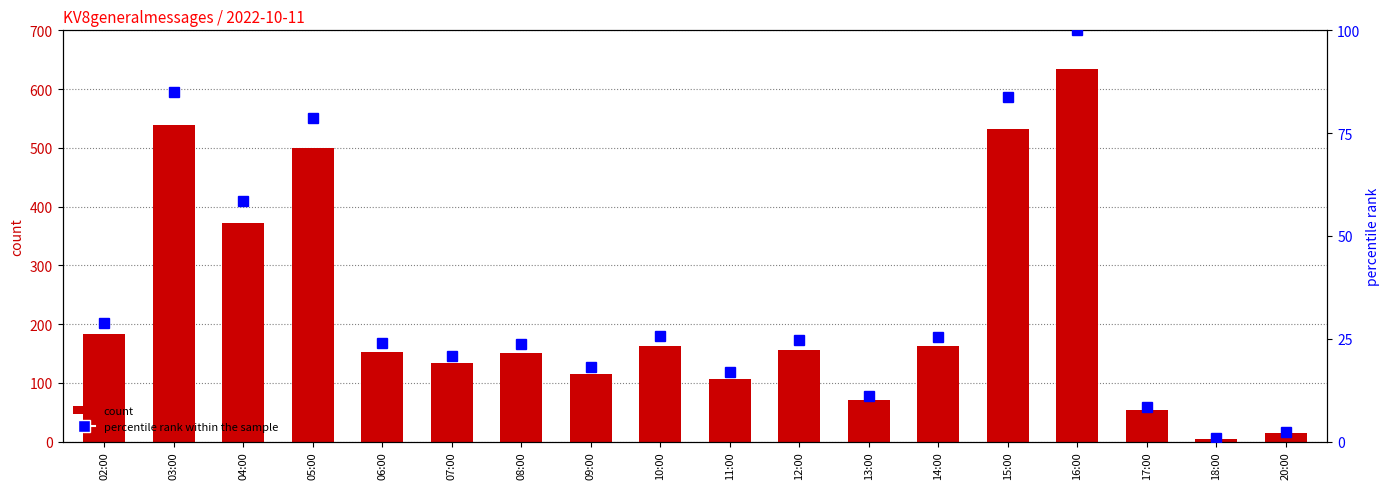

Reading left to right, transcribe all the data shown in this chart.

count: 183.0	539.0	372.0	500.0	152.0	133.0	151.0	115.0	163.0	107.0	156.0	70.0	162.0	532.0	635.0	54.0	5.0	15.0
percentile rank within the sample: 28.8	84.9	58.6	78.7	23.9	20.9	23.8	18.1	25.7	16.9	24.6	11.0	25.5	83.8	100.0	8.5	0.8	2.4